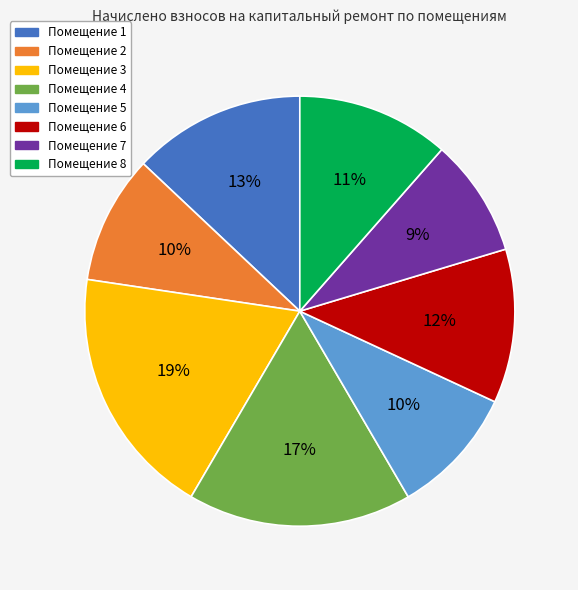

Does any single category account for the majority?

No